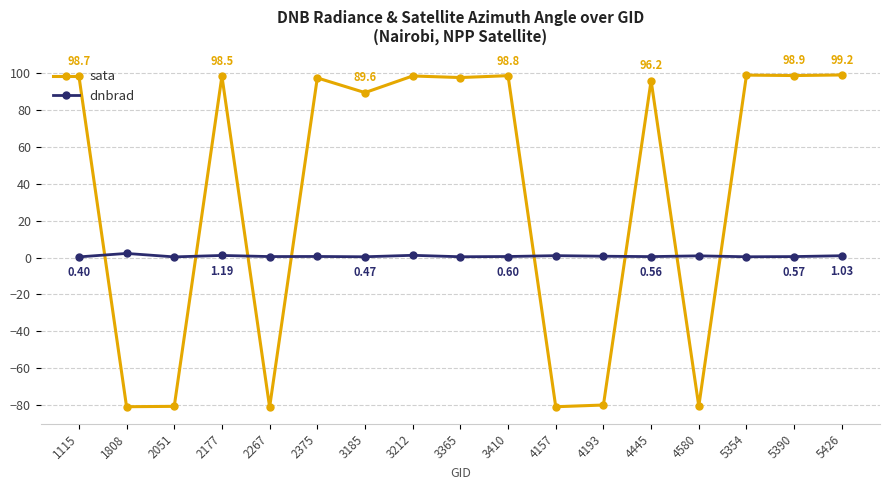

Does the chart display data point markers on the line(s)?

Yes